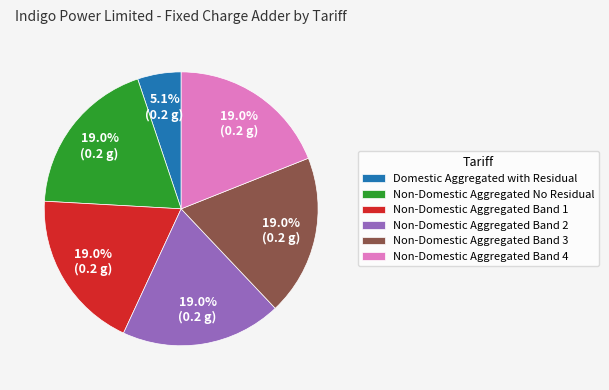

Do Non-Domestic Aggregated Band 1 and Domestic Aggregated with Residual together represent more than half of the pie?

No